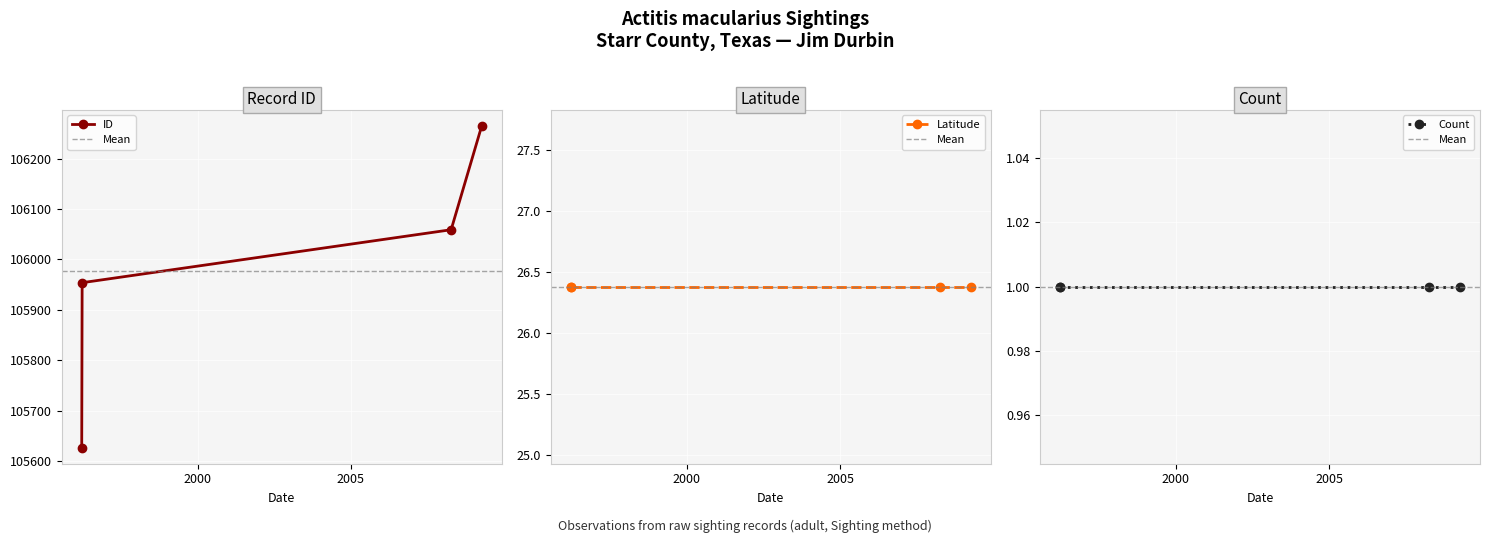

True or false: Longitude and ID intersect in this chart.

False